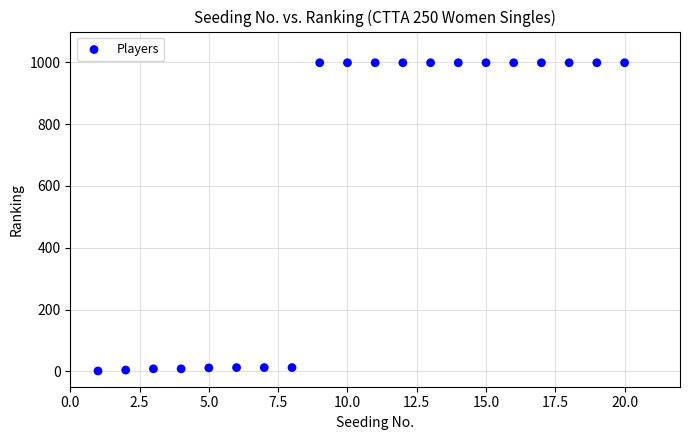

What is the range of Y values (max minus min)?

998